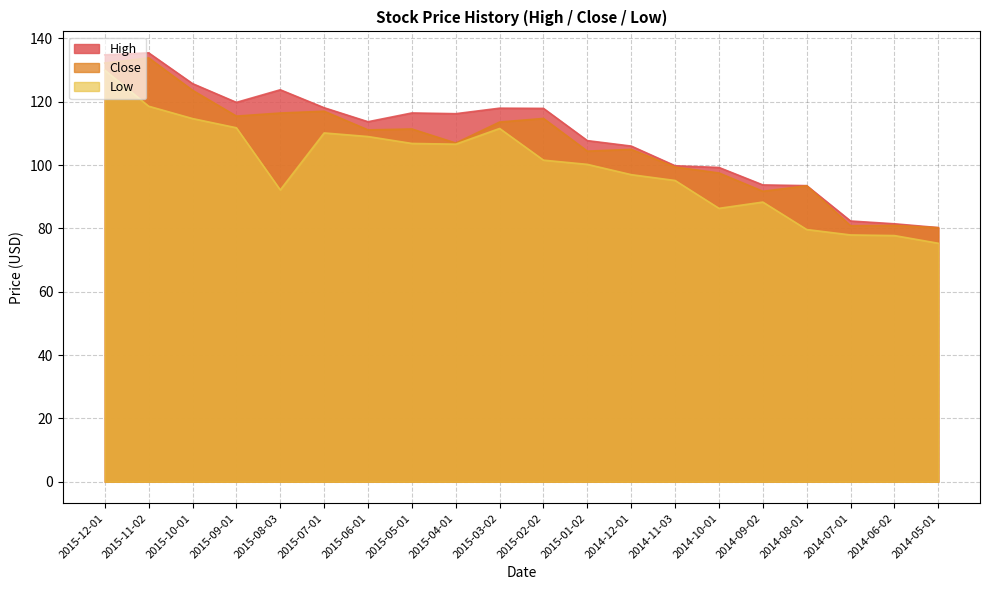

List the series in order of their overall mean, lowest first.

Low, Close, High